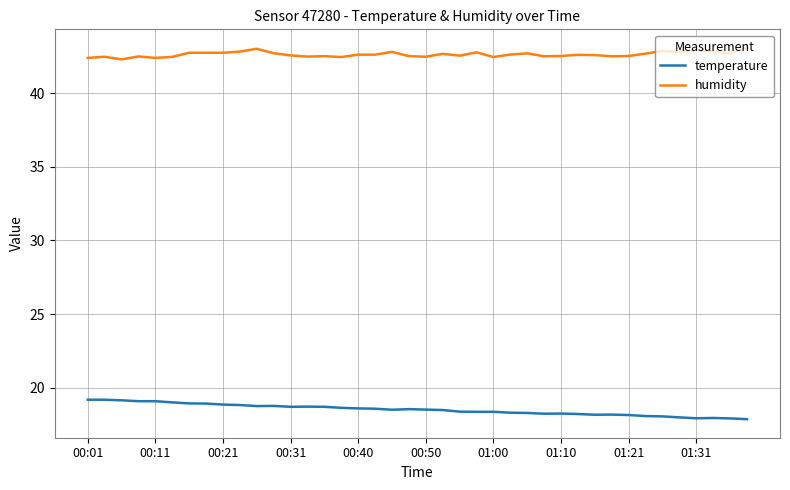

What is the smallest value displayed?

17.9